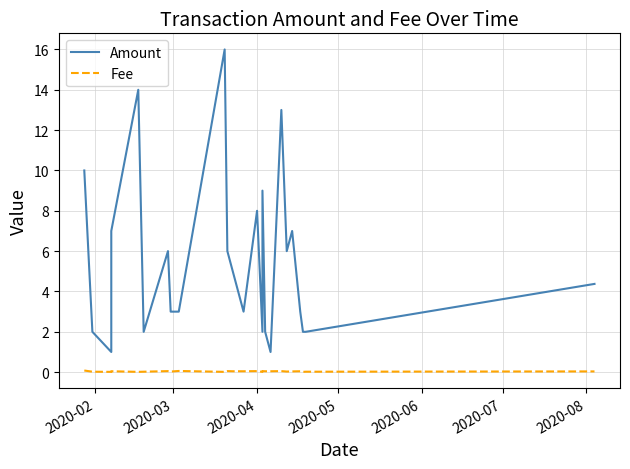

True or false: Amount has more than 0 points higher than both neighbors.

True